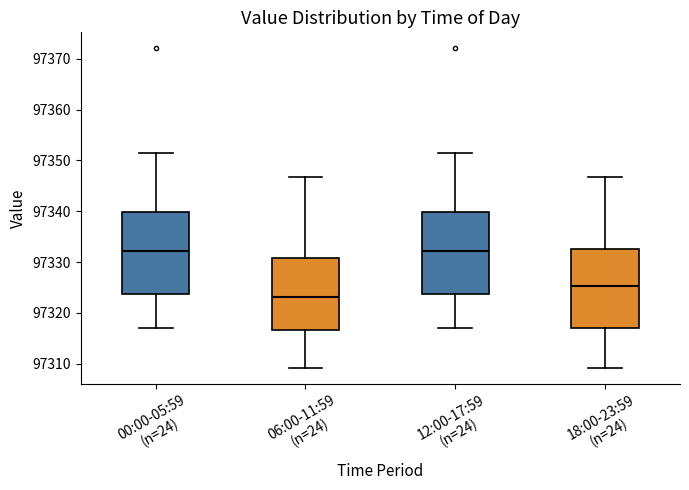

Reading left to right, transcribe this box plot: for each box, give where its median line is, the range the box spans, and where its two whiskers end, as read against the y-axis. The values are not printed on the chart, so give them approximately, as read against the axis.

00:00-05:59 (n=24): median 97332, box 97324 to 97340, whiskers 97317 to 97352
06:00-11:59 (n=24): median 97323, box 97317 to 97331, whiskers 97309 to 97347
12:00-17:59 (n=24): median 97332, box 97324 to 97340, whiskers 97317 to 97352
18:00-23:59 (n=24): median 97325, box 97317 to 97332, whiskers 97309 to 97347